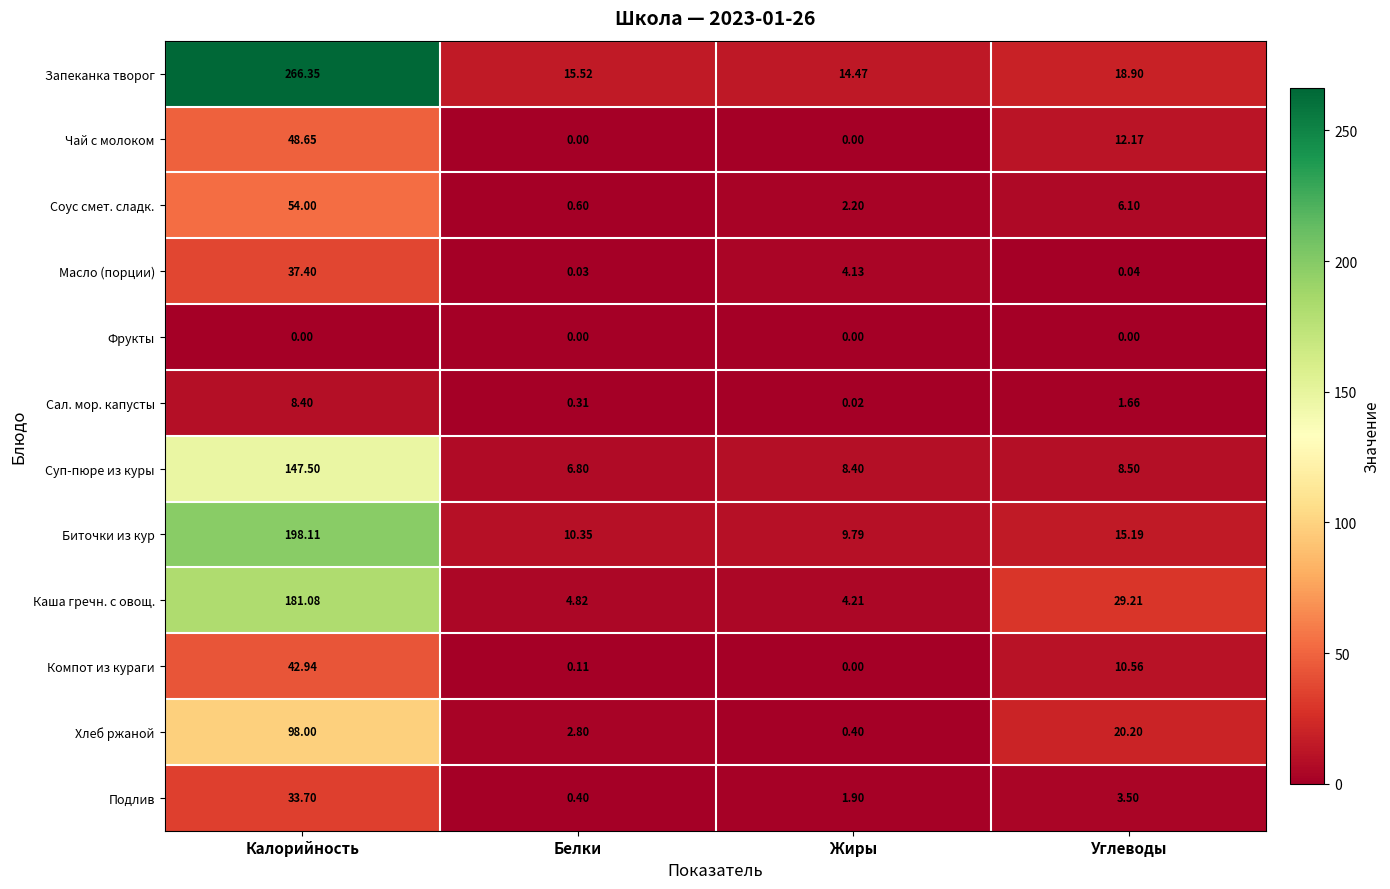

Between Белки and Углеводы, which series saw the biggest shift?

Каша гречн. с овощ.